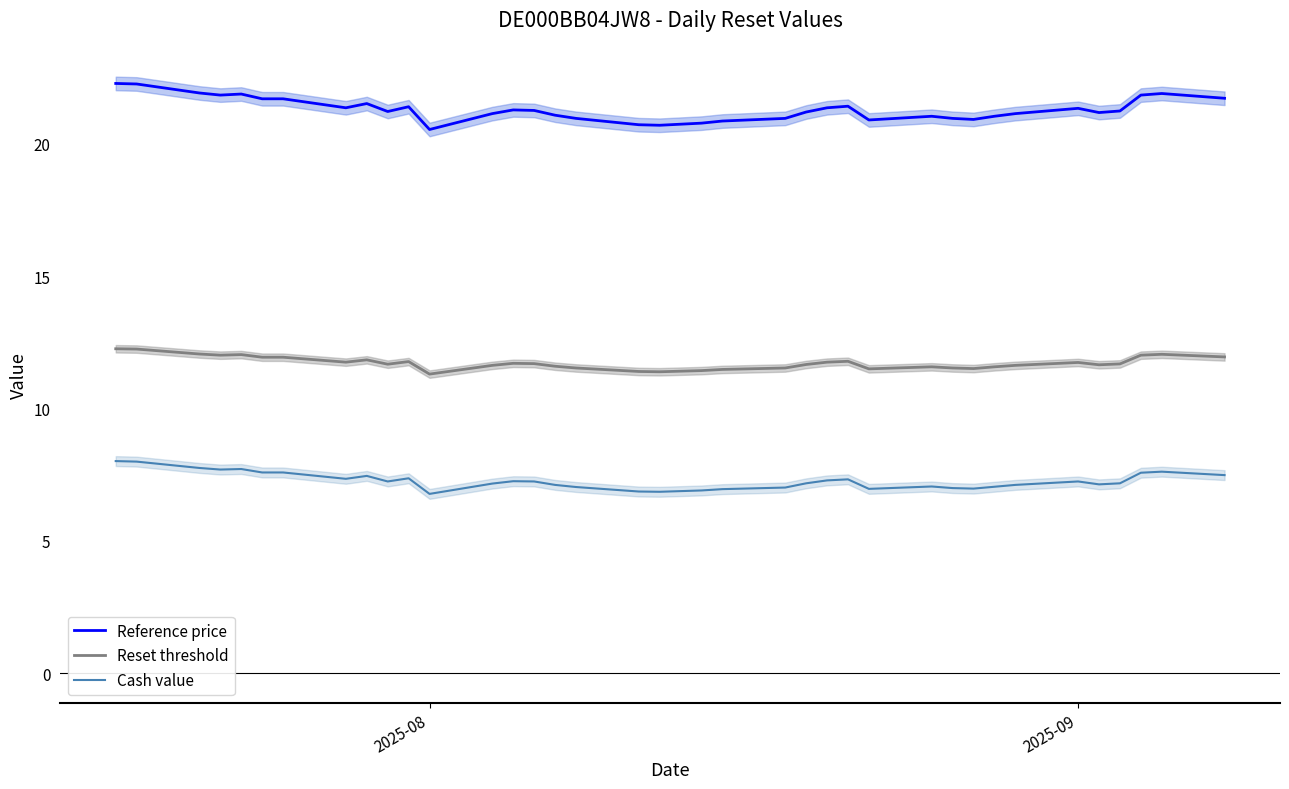

True or false: Reset threshold and Reference price cross at least once.

False